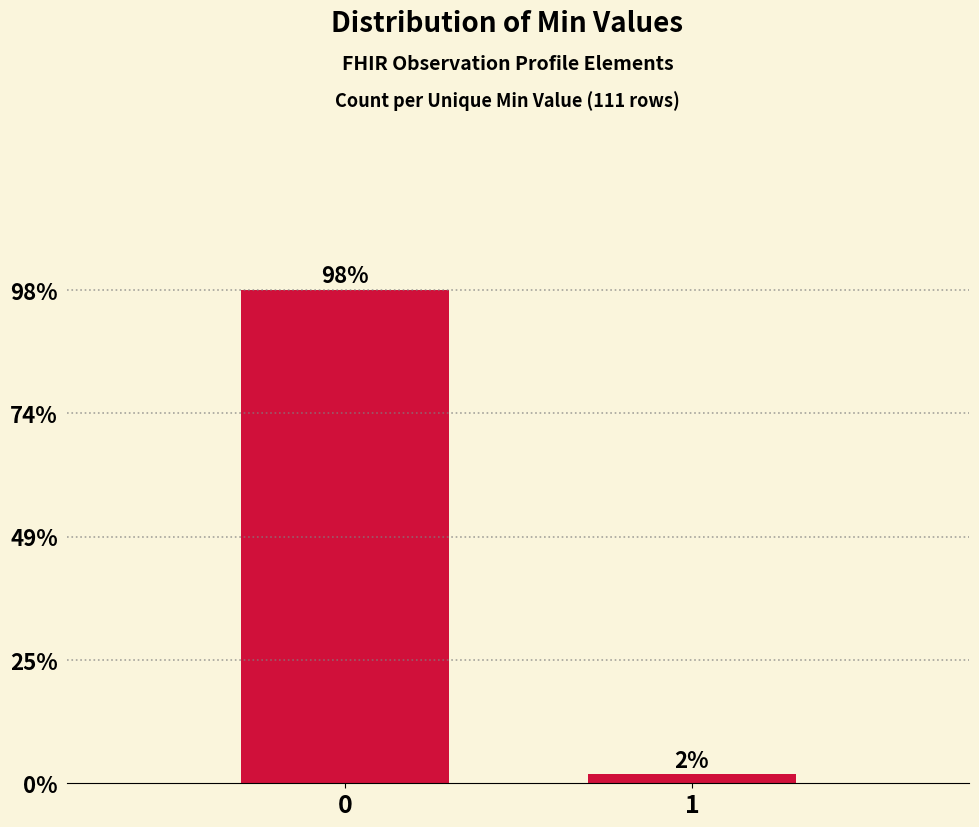

Does the chart contain any negative values?

No